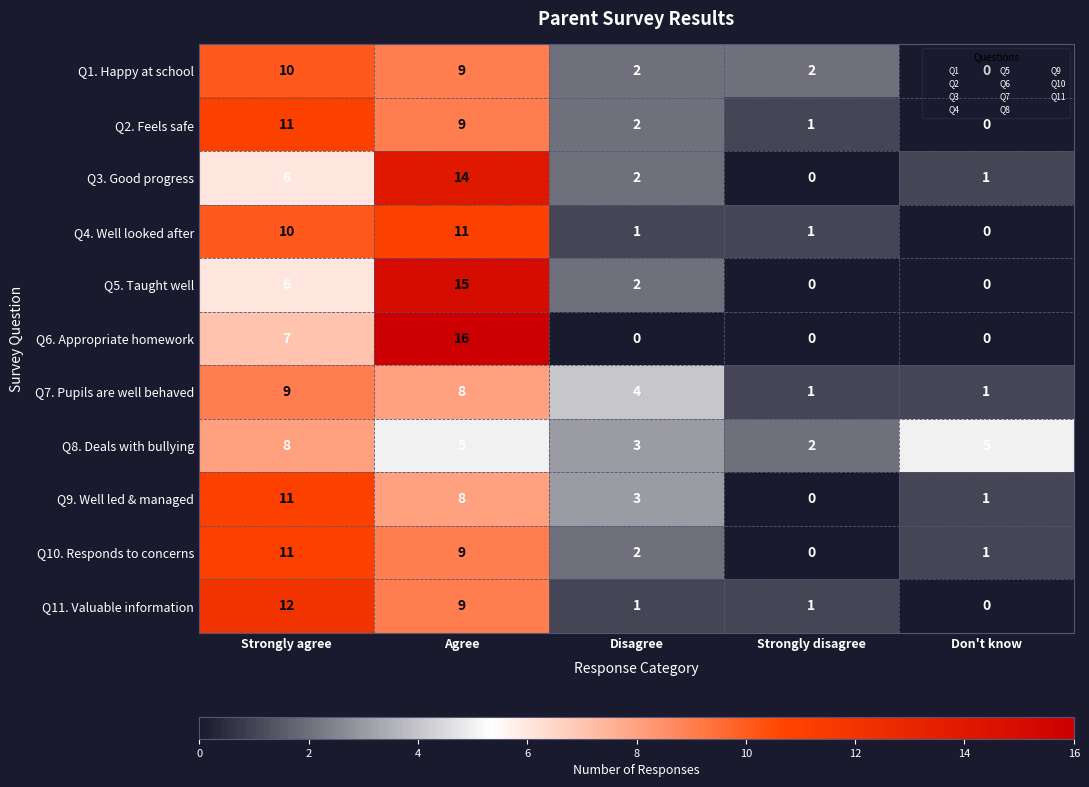

At which label does Q5. Taught well first exceed 2?

Strongly agree